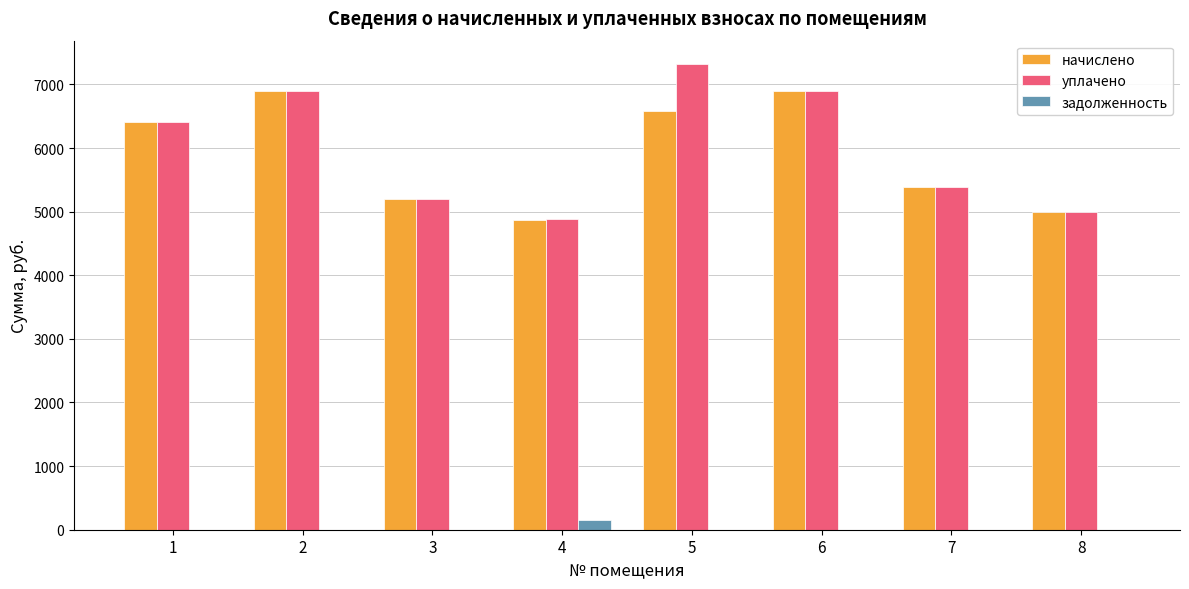

Which series has the widest spread of values?

уплачено